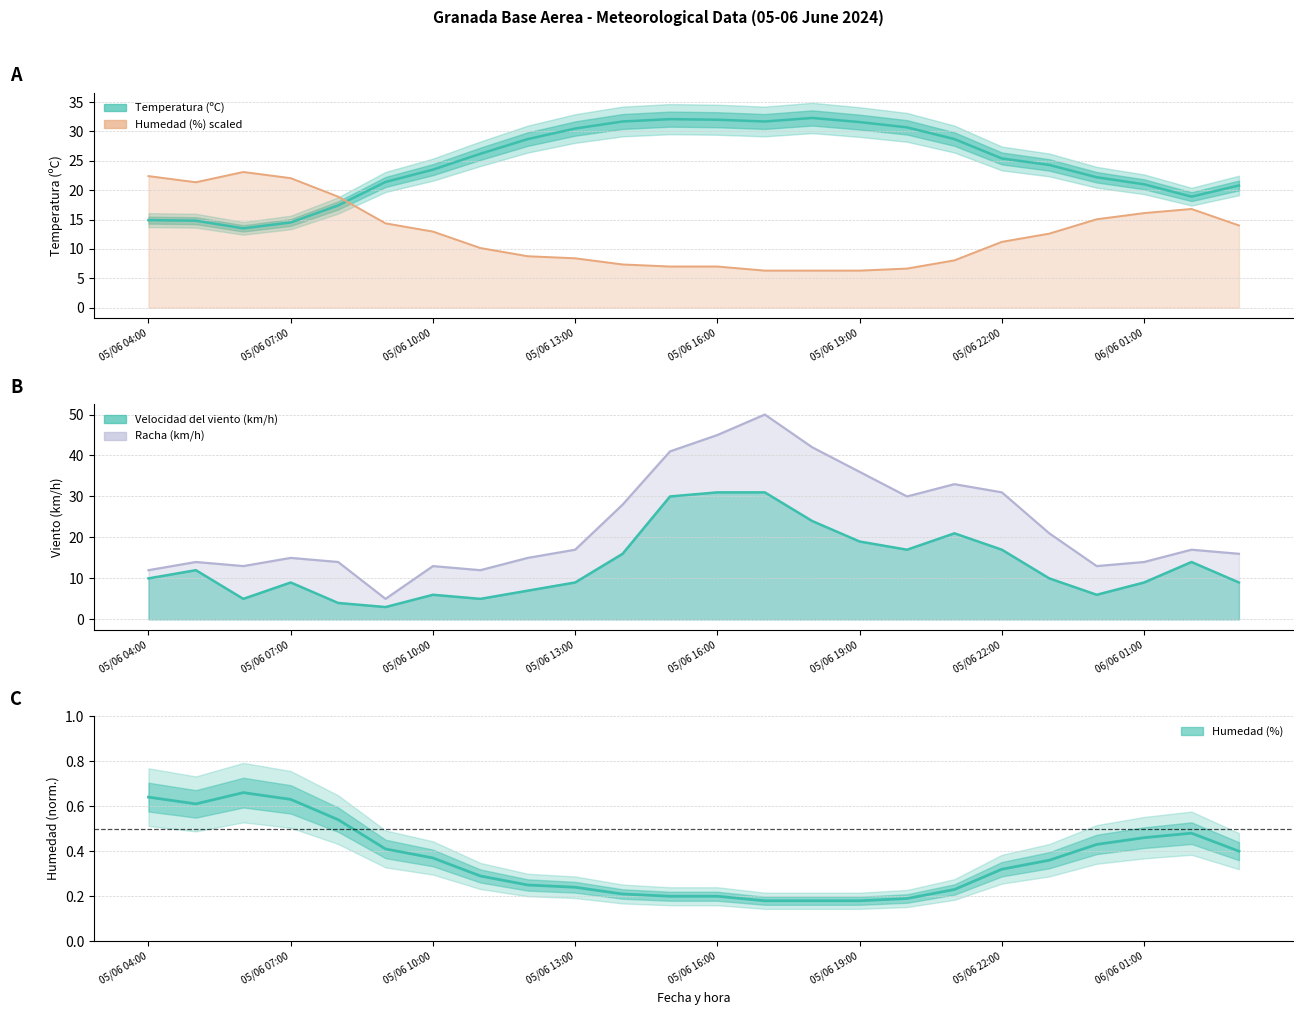

Reading left to right, list all the values displayed in this chart.

Temperatura (ºC): 14.9	14.8	13.5	14.5	17.4	21.4	23.5	26.2	28.7	30.5	31.7	32.1	32.0	31.7	32.3	31.6	30.7	28.7	25.4	24.3	22.2	21.0	18.9	20.8
Humedad (%) scaled: 22.4	21.3	23.1	22.0	18.9	14.3	12.9	10.1	8.8	8.4	7.3	7.0	7.0	6.3	6.3	6.3	6.6	8.0	11.2	12.6	15.0	16.1	16.8	14.0
Racha (km/h): 12.0	14.0	13.0	15.0	14.0	5.0	13.0	12.0	15.0	17.0	28.0	41.0	45.0	50.0	42.0	36.0	30.0	33.0	31.0	21.0	13.0	14.0	17.0	16.0
Velocidad del viento (km/h): 10.0	12.0	5.0	9.0	4.0	3.0	6.0	5.0	7.0	9.0	16.0	30.0	31.0	31.0	24.0	19.0	17.0	21.0	17.0	10.0	6.0	9.0	14.0	9.0
Humedad (%): 0.6	0.6	0.7	0.6	0.5	0.4	0.4	0.3	0.2	0.2	0.2	0.2	0.2	0.2	0.2	0.2	0.2	0.2	0.3	0.4	0.4	0.5	0.5	0.4